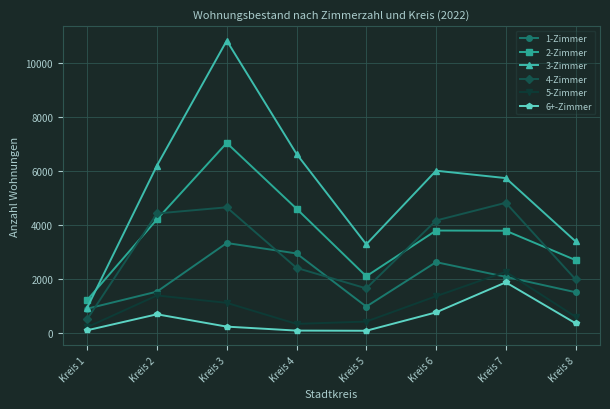

What is the maximum value for 2-Zimmer?

7049